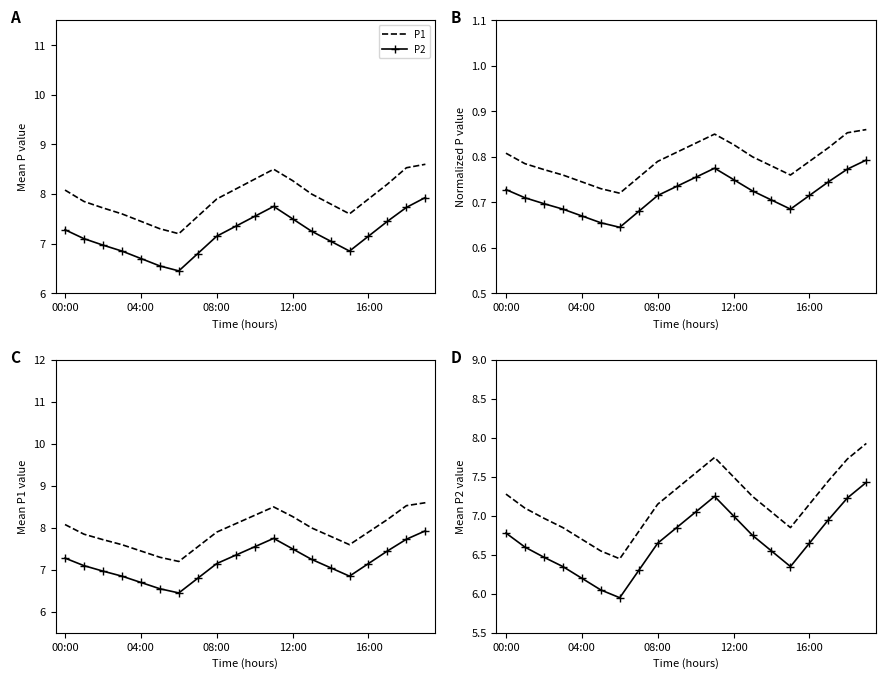

List the labels in order of P2 value, largest first.

19, 11, 18, 10, 12, 17, 9, 00:00, 13, 8, 16, 04:00, 14, 08:00, 12:00, 15, 7, 16:00, 5, 6